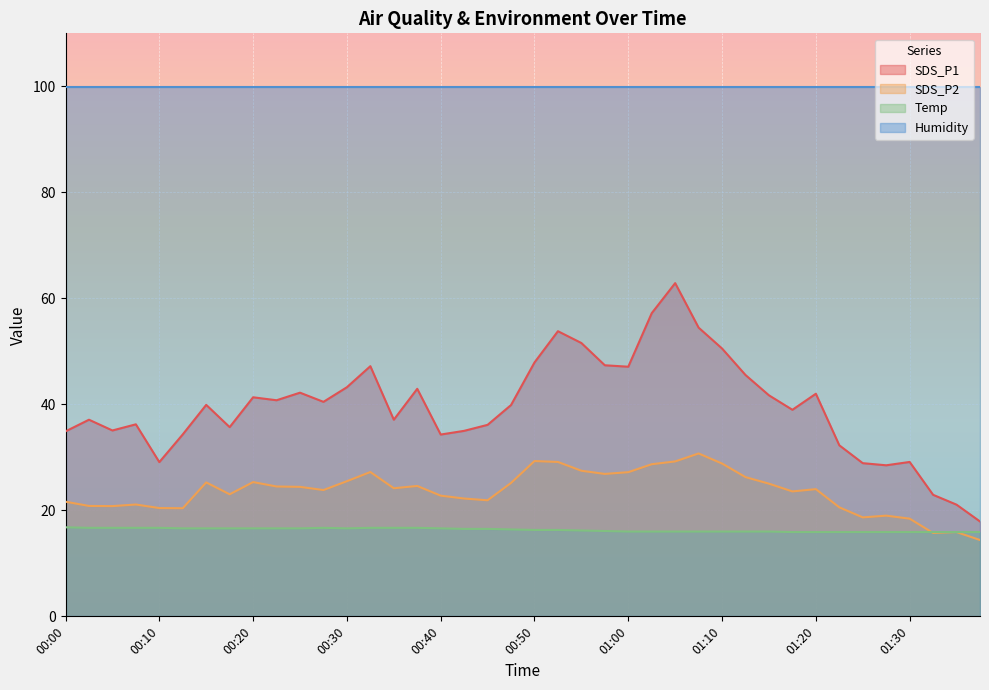

In SDS_P1, how many points are lower than both neighbors (excluding endpoints)?

10